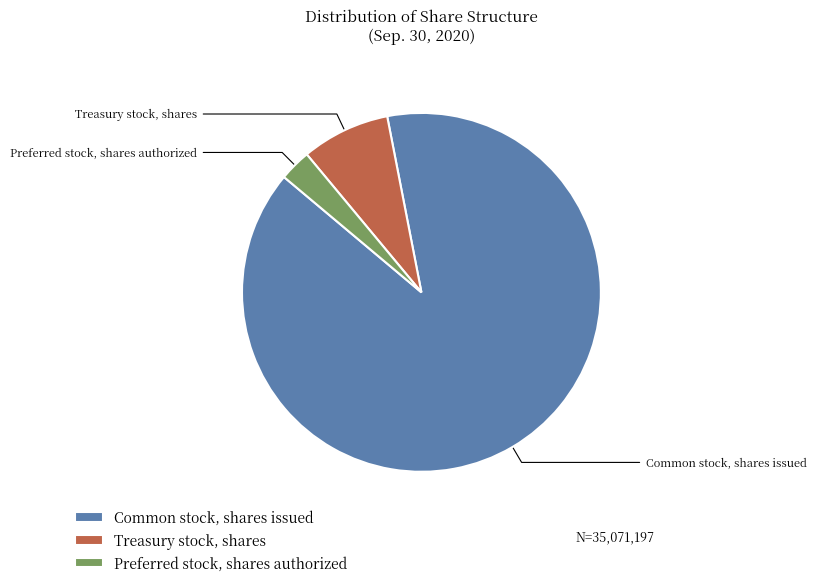

Which slice is the largest?

Common stock, shares issued